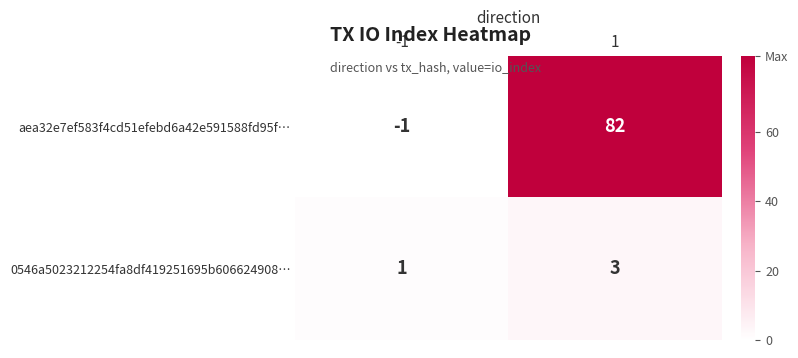

What is the difference between the aea32e7ef583f4cd51efebd6a42e591588fd95f… values at 1 and -1?

83